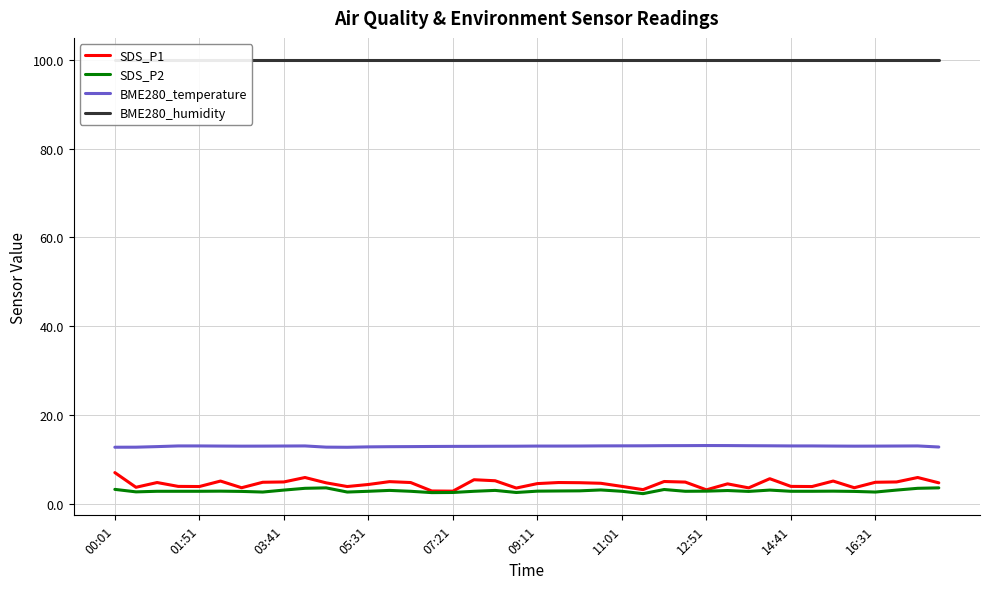

True or false: BME280_temperature and SDS_P2 intersect in this chart.

False